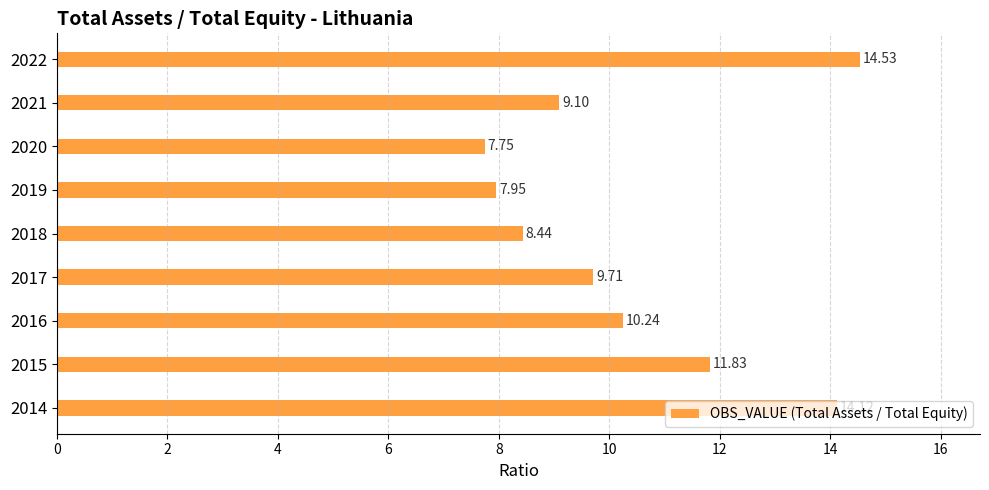

What is the difference between the maximum and minimum values?

6.8